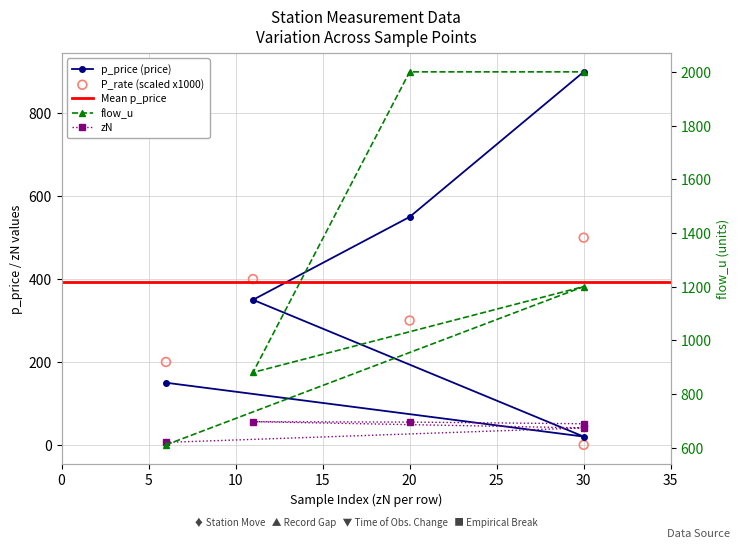

At which category is the sum across all series the highest?

30